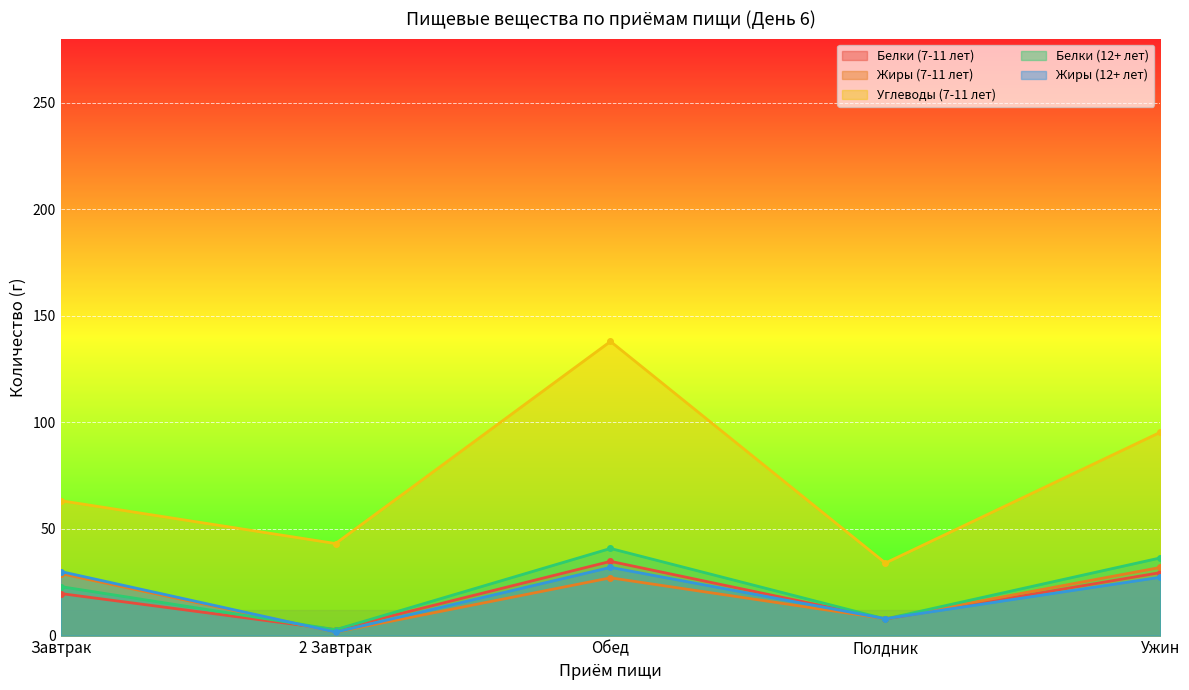

Which label corresponds to the largest value in the chart?

Обед